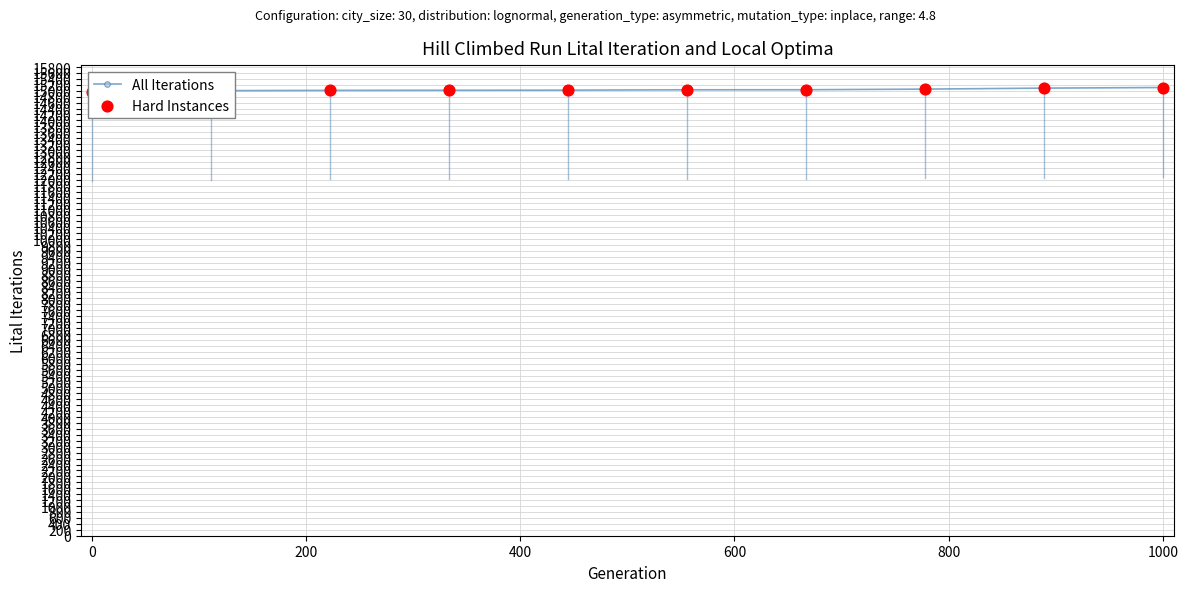

Which series reaches the minimum Y coordinate?

All Iterations